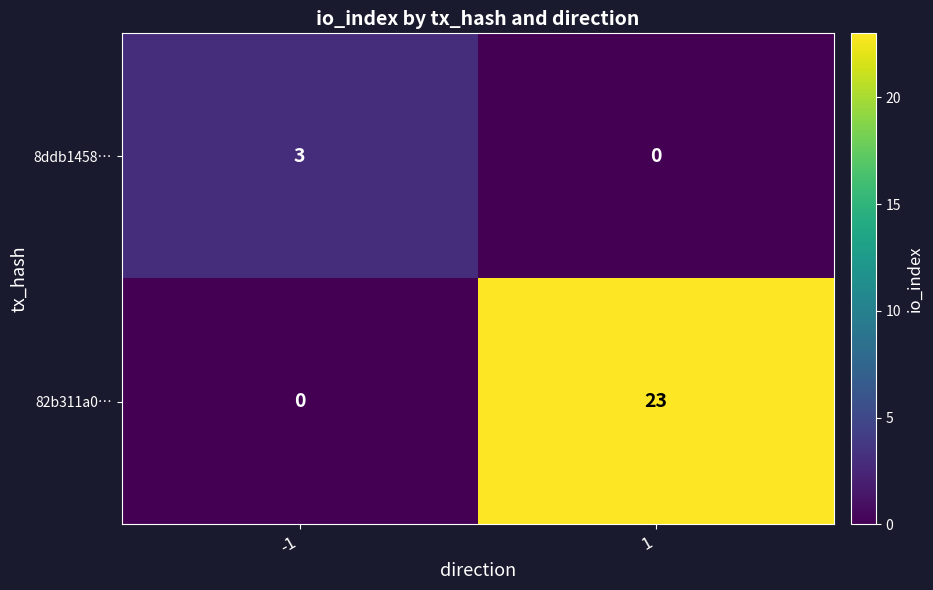

How many distinct data groups are displayed?

2